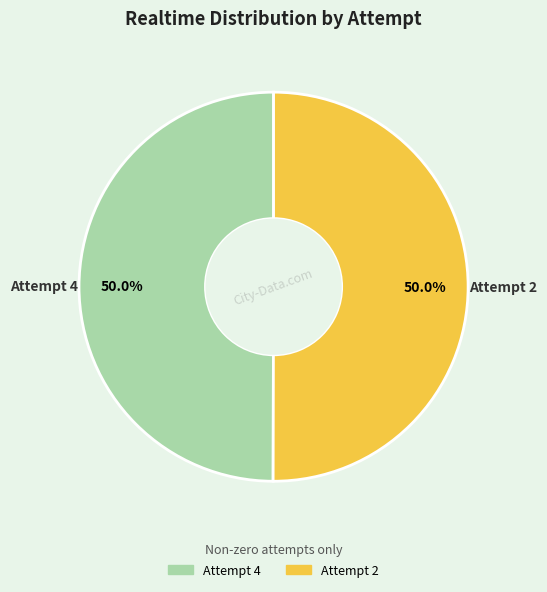

To the nearest percent, what percentage of the pie is Attempt 4?

50%